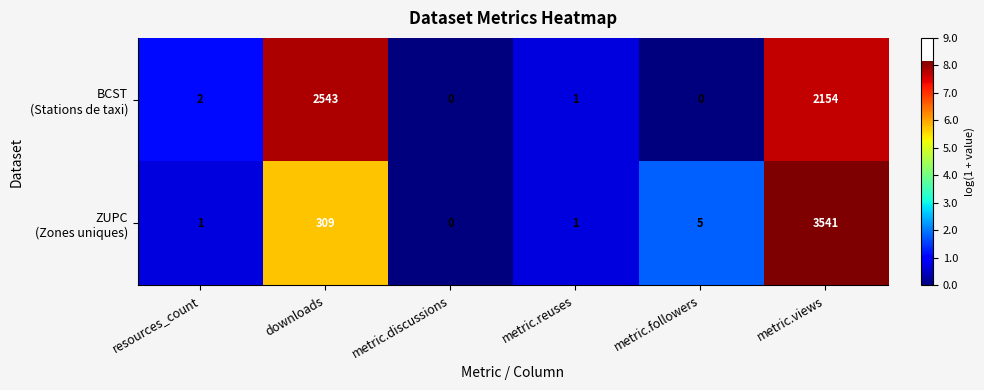

What is the spread (max minus min) of values at metric.views?

1387